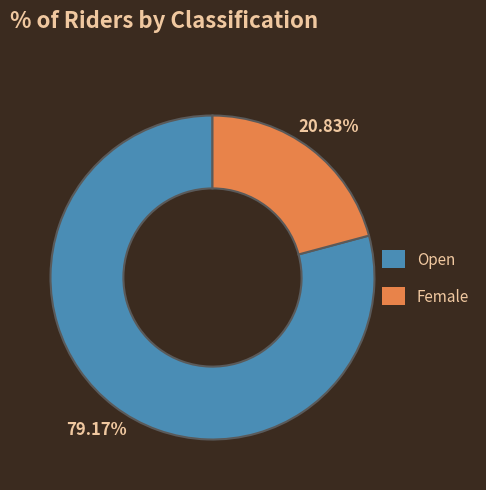

Between Female and Open, which is larger?

Open